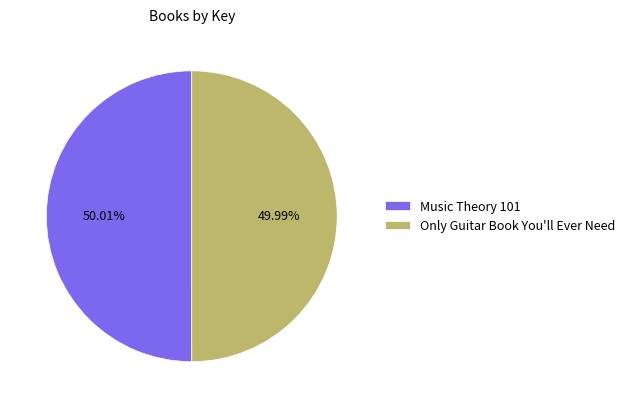

Combined, what portion of the pie is Music Theory 101 and Only Guitar Book You'll Ever Need?

100.0%